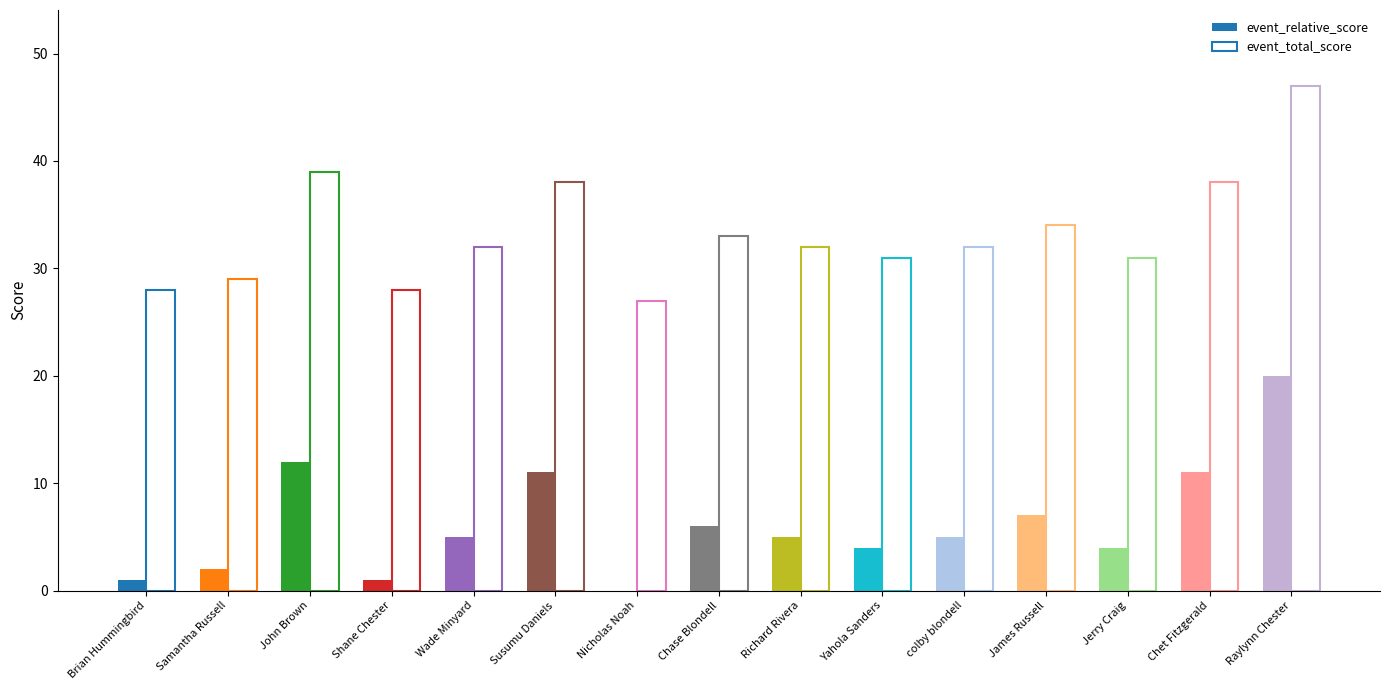

How many series are shown in this chart?

2